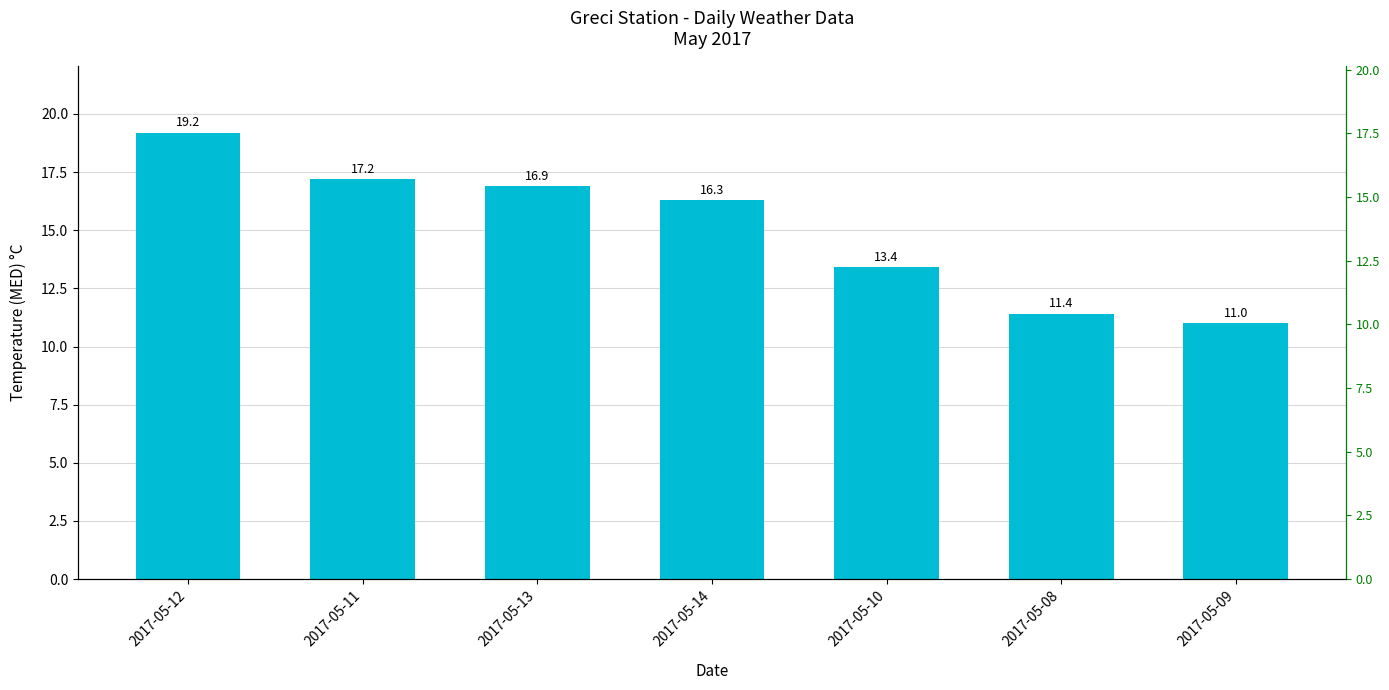

List the labels in order of value, smallest first.

2017-05-09, 2017-05-08, 2017-05-10, 2017-05-14, 2017-05-13, 2017-05-11, 2017-05-12